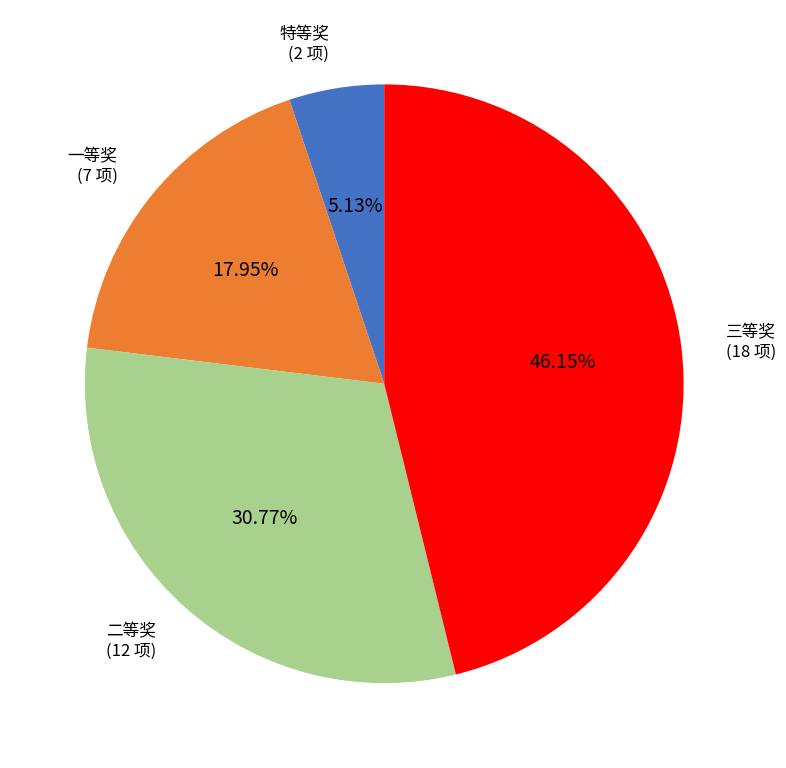

Is there a majority slice in this chart?

No